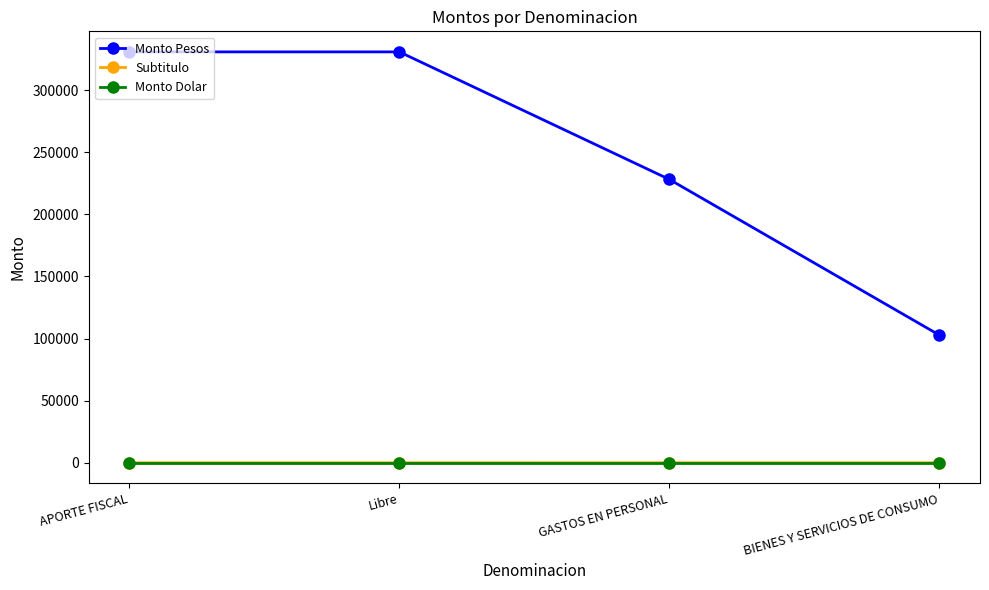

What is the label of the 4th point from the right?

APORTE FISCAL